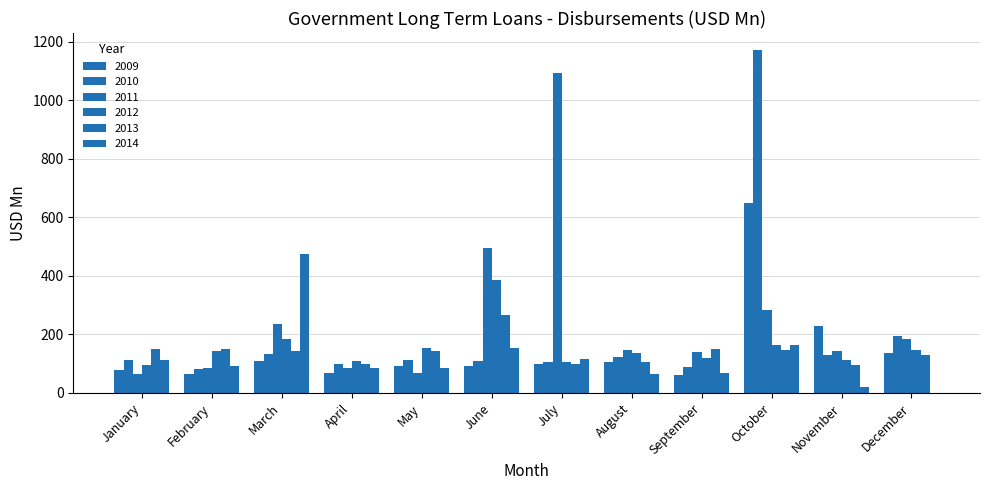

Are the bars grouped side by side (vs. stacked)?

Yes